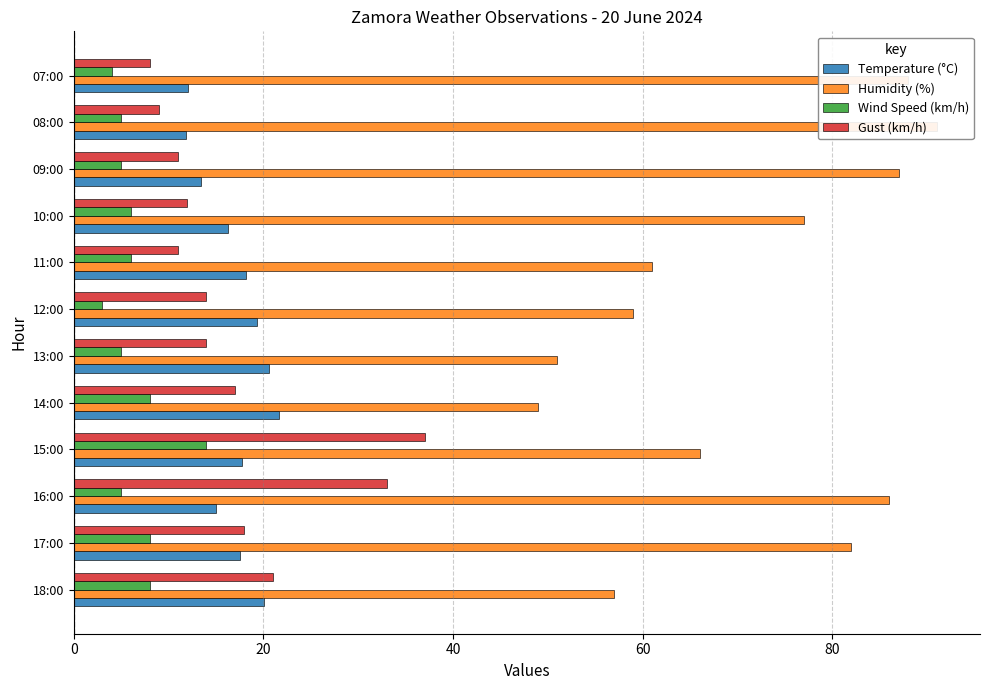

At how many categories does at least one series exceed 30?

12